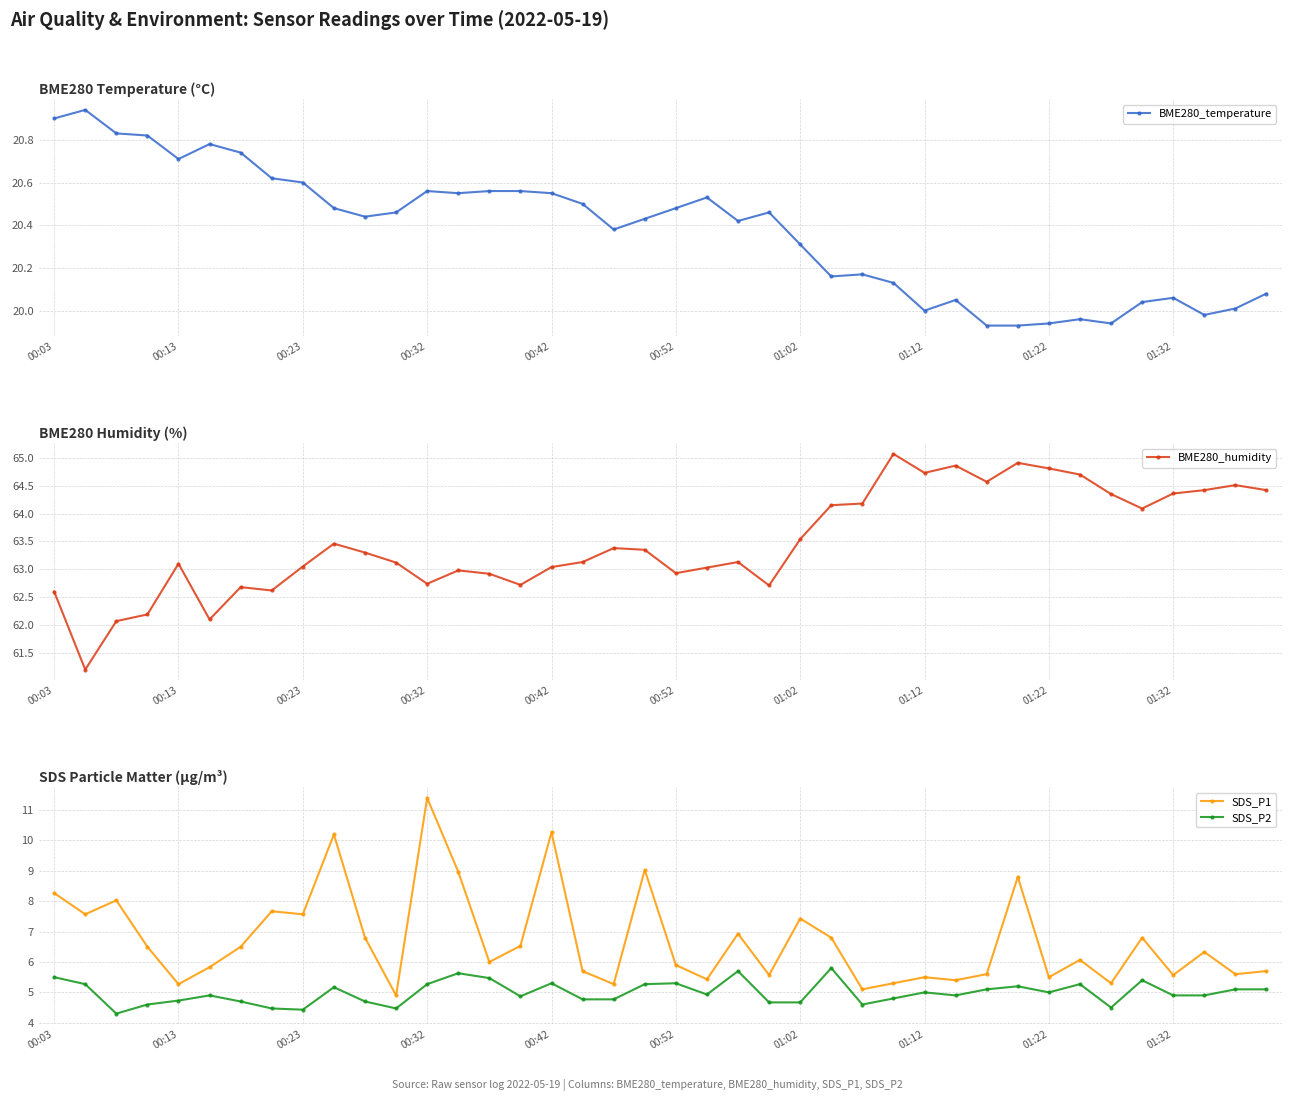

Where is the first local maximum for BME280_humidity?

00:13